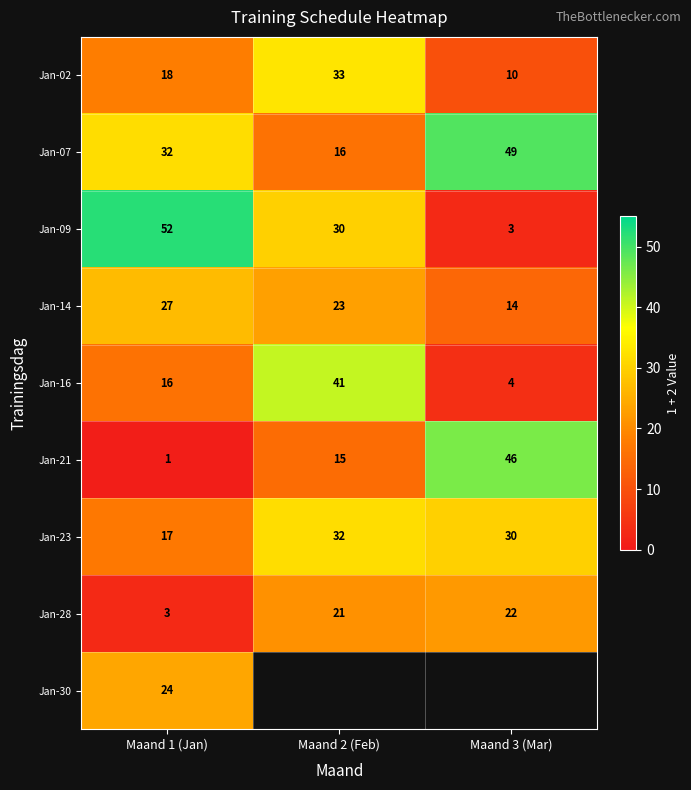

At which category is the sum across all series the highest?

Maand 1 (Jan)